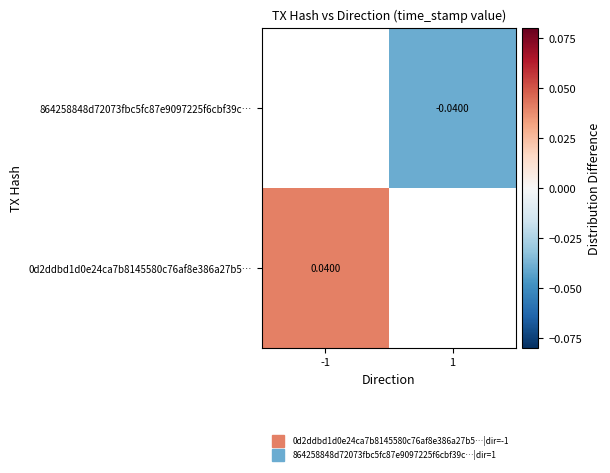

List the series in order of their overall mean, highest first.

0d2ddbd1d0e24ca7b8145580c76af8e386a27b5…, 864258848d72073fbc5fc87e9097225f6cbf39c…